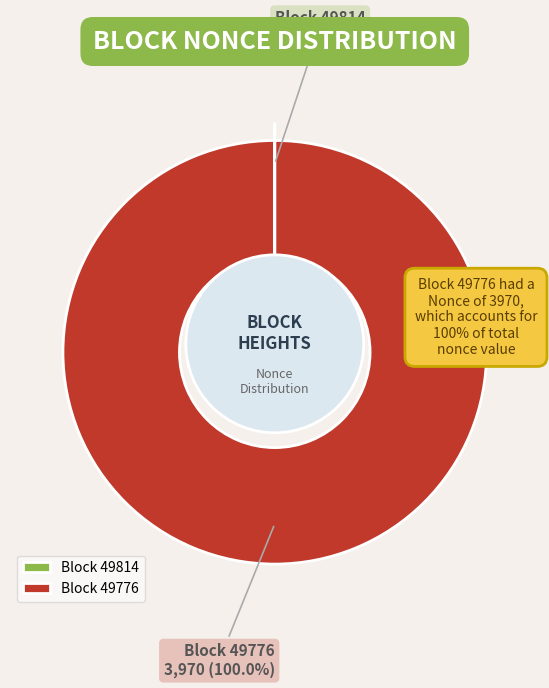

Which slice is the largest?

49776